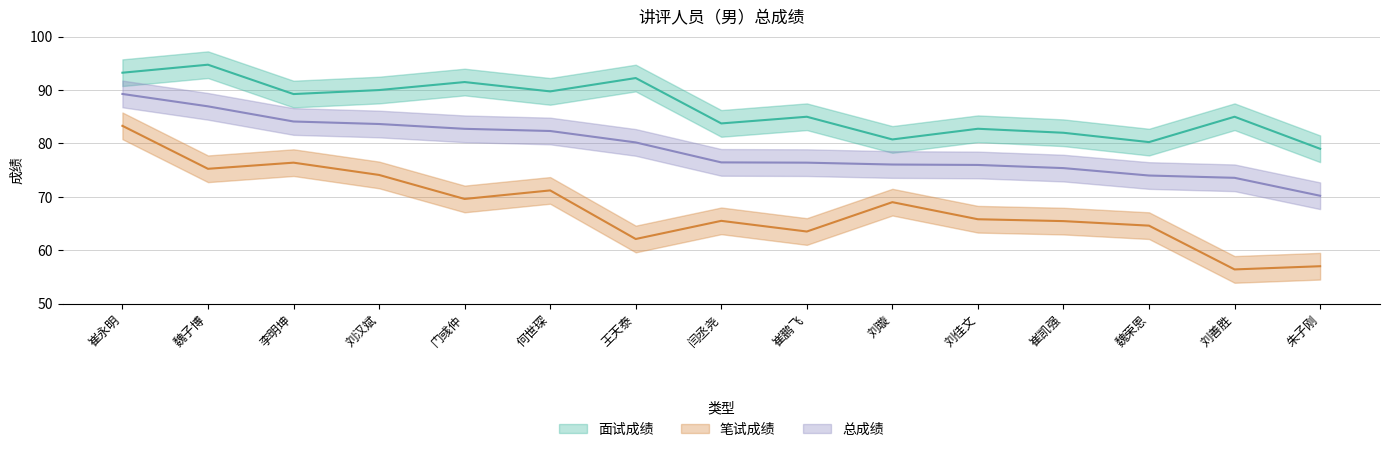

What is the minimum value shown in the chart?

56.4